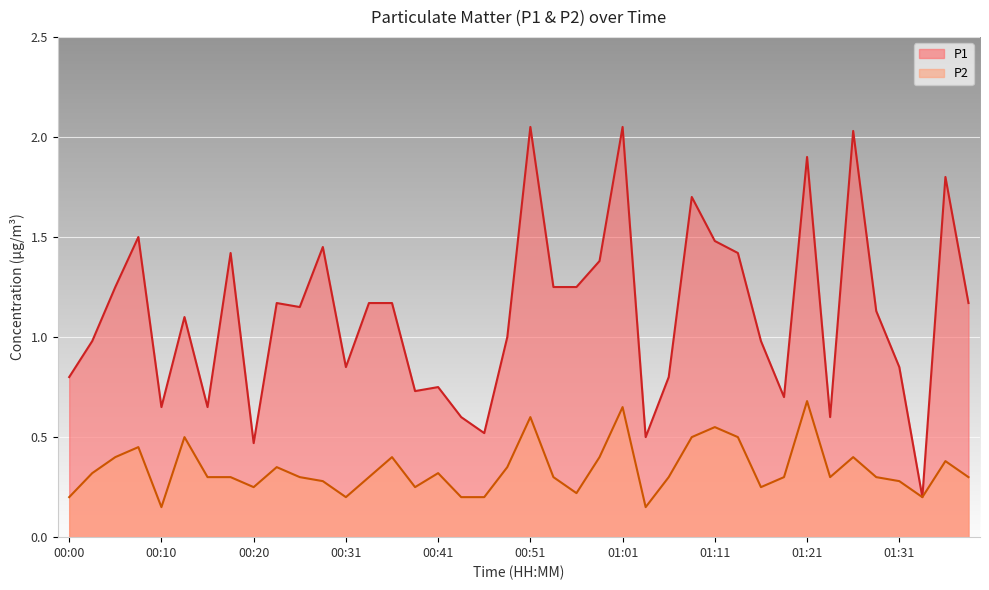

Reading left to right, transcribe all the data shown in this chart.

P1: 00:00=0.8	00:03=1.0	00:05=1.2	00:08=1.5	00:10=0.7	00:12=1.1	00:15=0.7	00:18=1.4	00:20=0.5	00:23=1.2	00:25=1.1	00:28=1.4	00:31=0.8	00:33=1.2	00:36=1.2	00:38=0.7	00:41=0.8	00:43=0.6	00:46=0.5	00:49=1.0	00:51=2.0	00:54=1.2	00:56=1.2	00:59=1.4	01:01=2.0	01:04=0.5	01:06=0.8	01:09=1.7	01:11=1.5	01:14=1.4	01:16=1.0	01:19=0.7	01:21=1.9	01:24=0.6	01:26=2.0	01:29=1.1	01:31=0.8	01:34=0.2	01:36=1.8	01:39=1.2
P2: 00:00=0.2	00:03=0.3	00:05=0.4	00:08=0.5	00:10=0.1	00:12=0.5	00:15=0.3	00:18=0.3	00:20=0.2	00:23=0.3	00:25=0.3	00:28=0.3	00:31=0.2	00:33=0.3	00:36=0.4	00:38=0.2	00:41=0.3	00:43=0.2	00:46=0.2	00:49=0.3	00:51=0.6	00:54=0.3	00:56=0.2	00:59=0.4	01:01=0.7	01:04=0.1	01:06=0.3	01:09=0.5	01:11=0.6	01:14=0.5	01:16=0.2	01:19=0.3	01:21=0.7	01:24=0.3	01:26=0.4	01:29=0.3	01:31=0.3	01:34=0.2	01:36=0.4	01:39=0.3